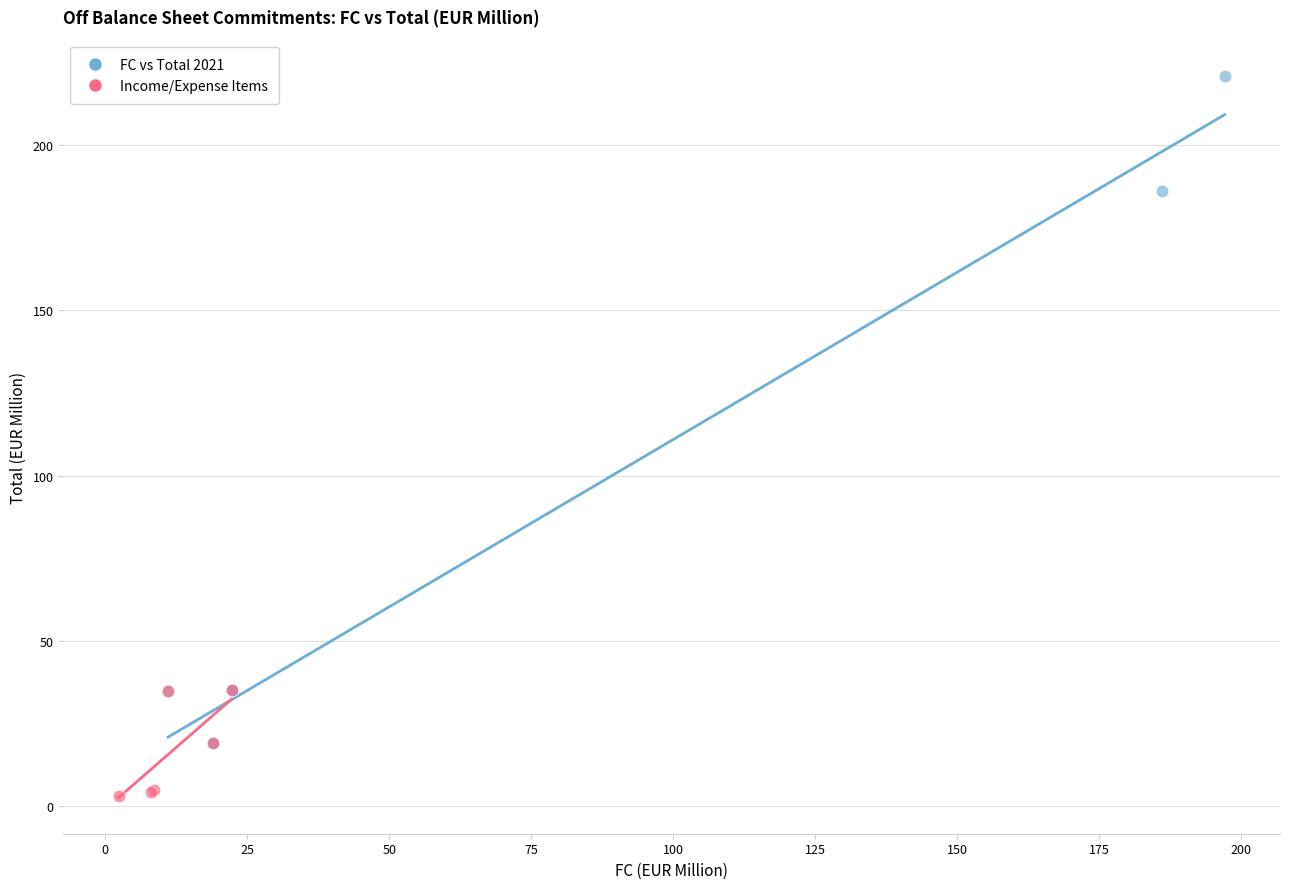

Which series contains the highest Y value?

FC vs Total 2021